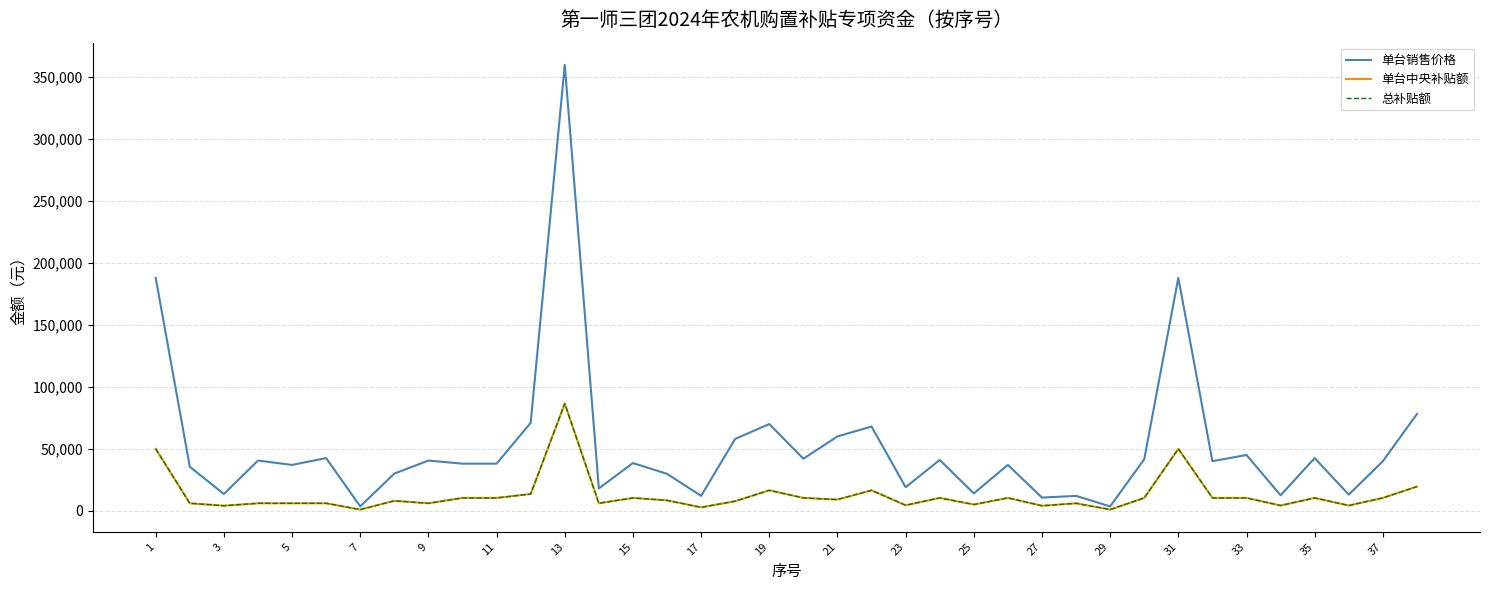

Is this an area chart (filled region under the line)?

No